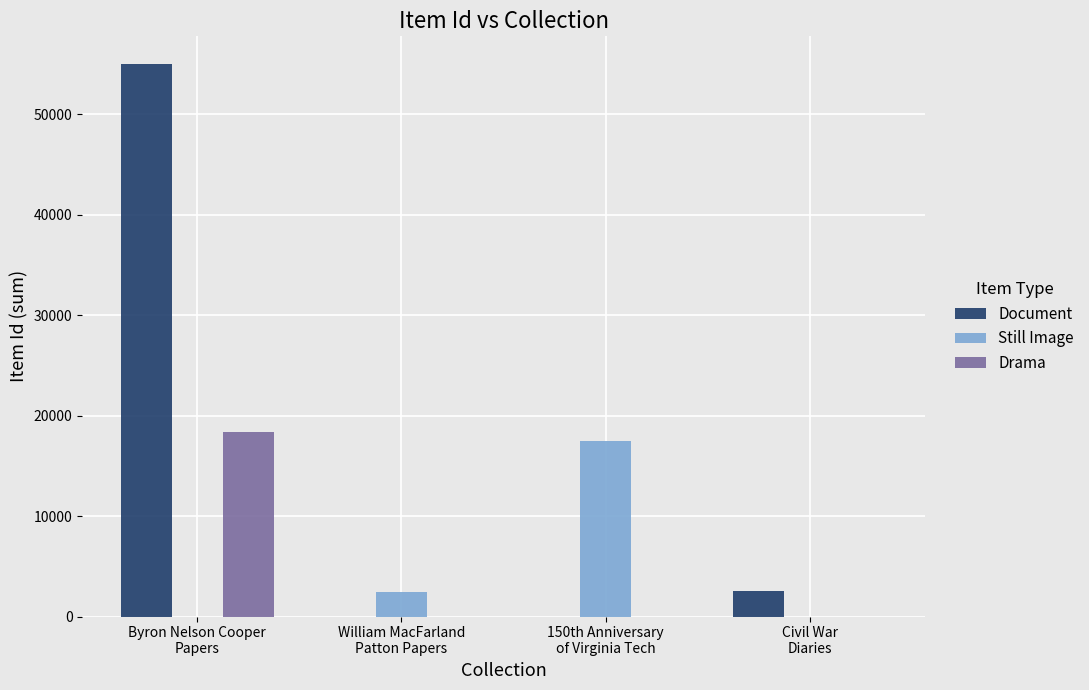

What is the maximum value for Document?

55002